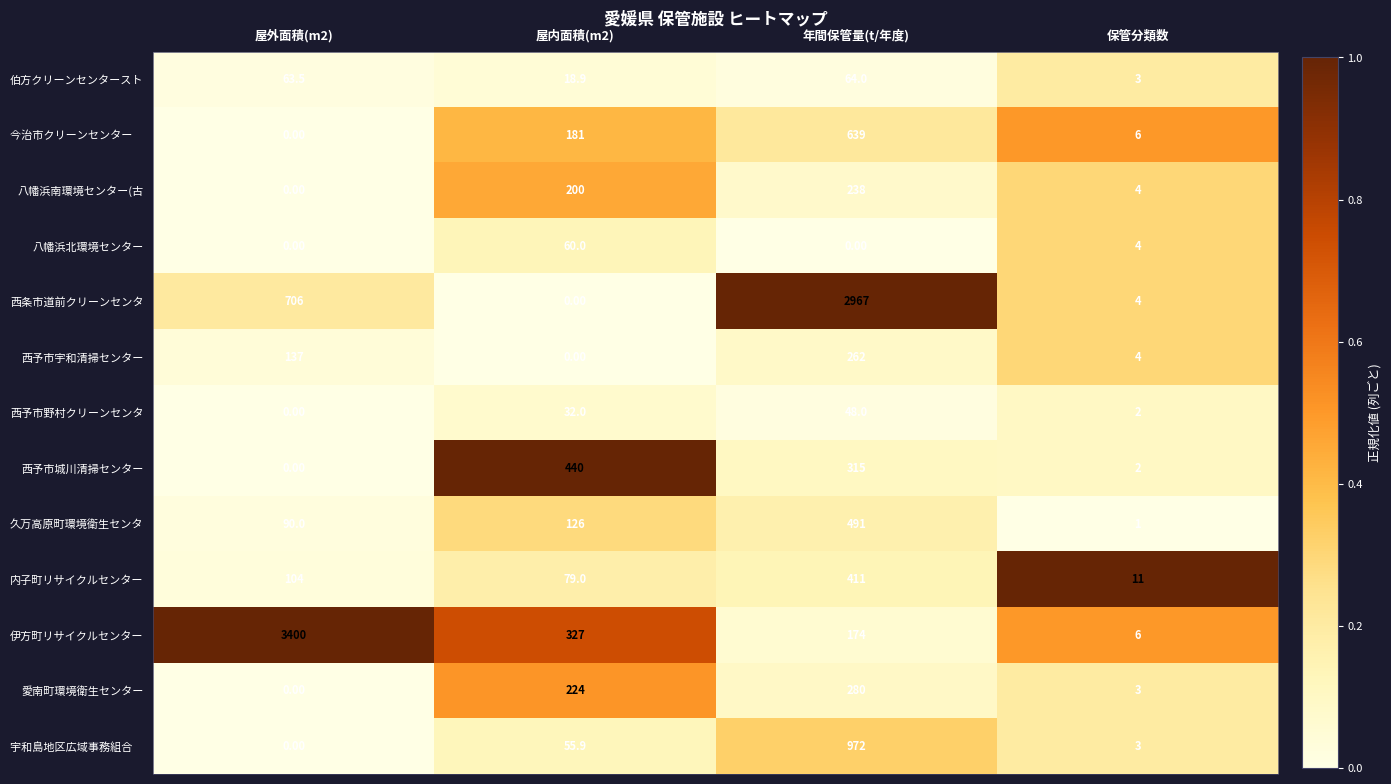

List the labels in order of 八幡浜南環境センター(古 value, largest first.

年間保管量(t/年度), 屋内面積(m2), 保管分類数, 屋外面積(m2)